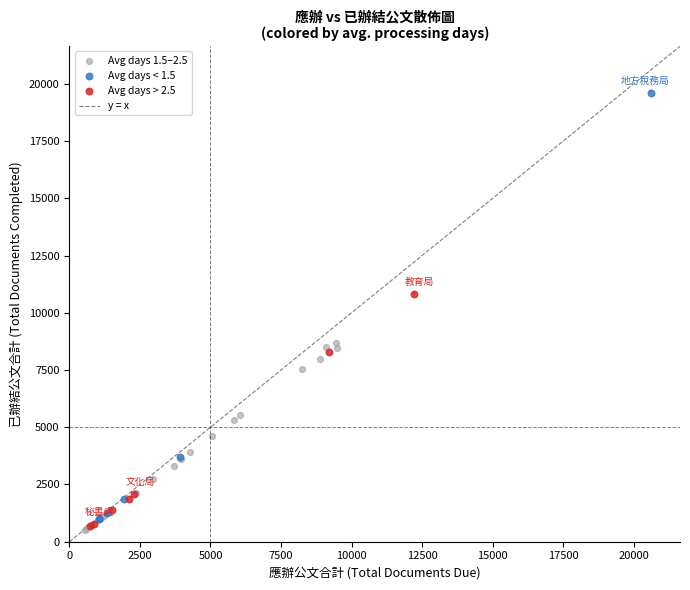

Which series reaches the maximum Y coordinate?

Avg days < 1.5